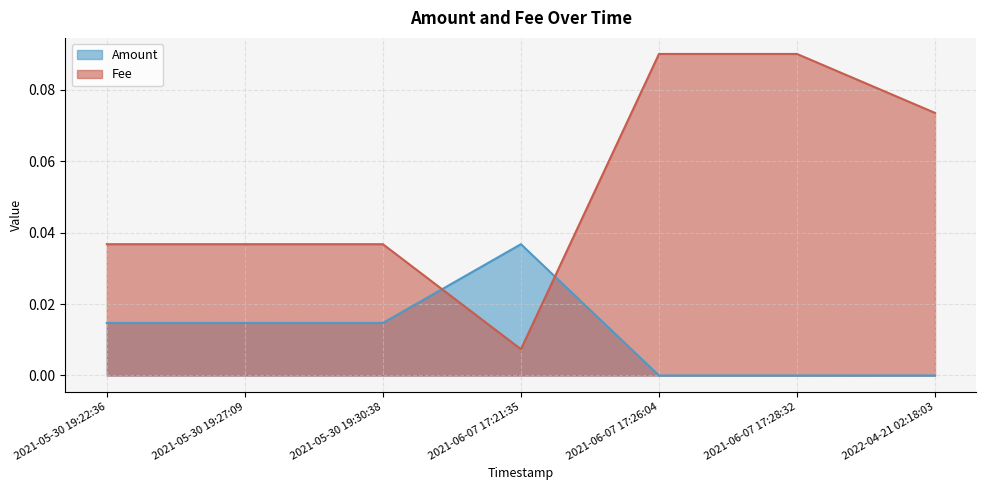

What is the greatest value displayed?

0.1